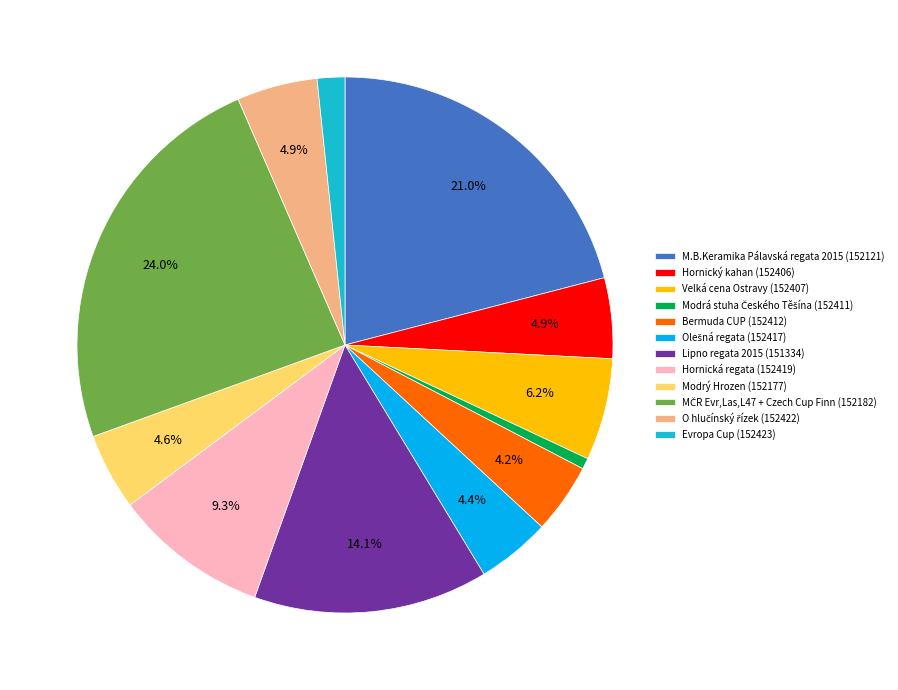

What percentage is NOT represented by Hornický kahan (152406)?

95.1%